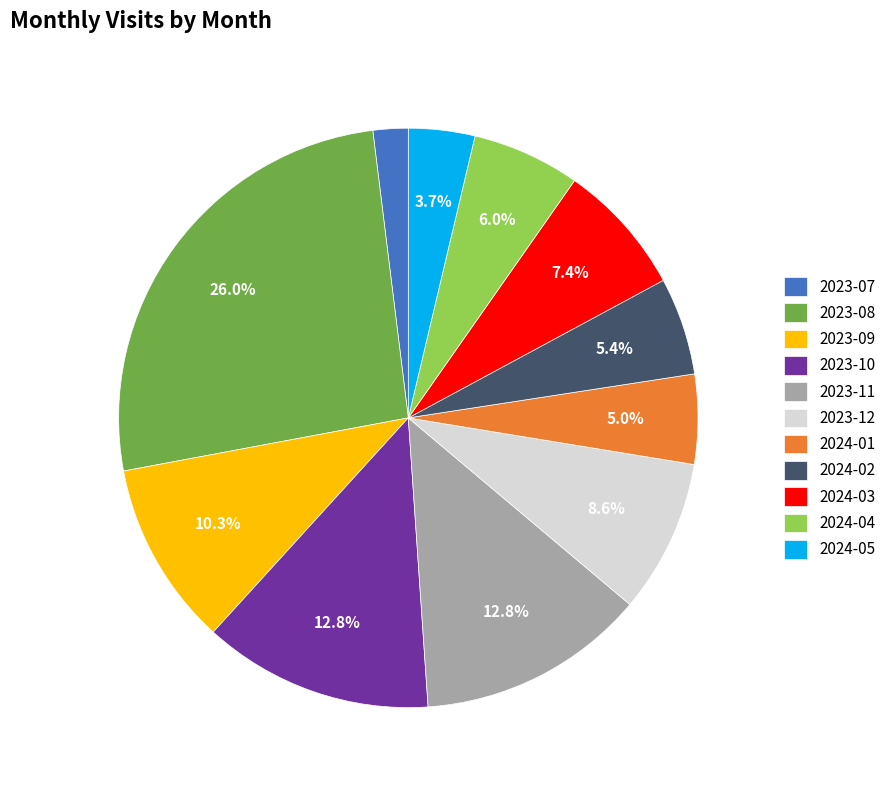

To the nearest percent, what portion does 2023-10 represent?

13%